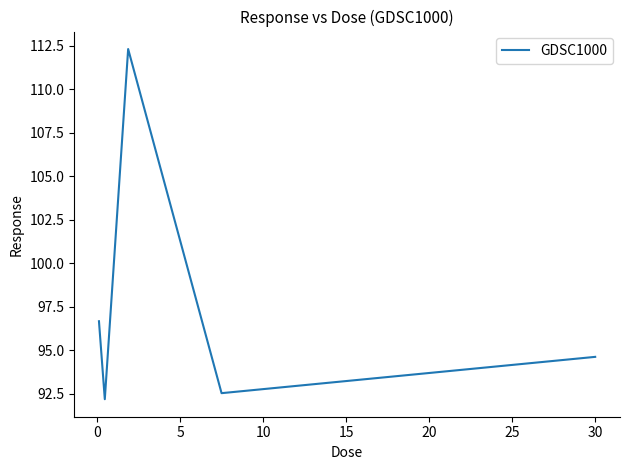

What is the difference between the maximum and minimum values?

20.1